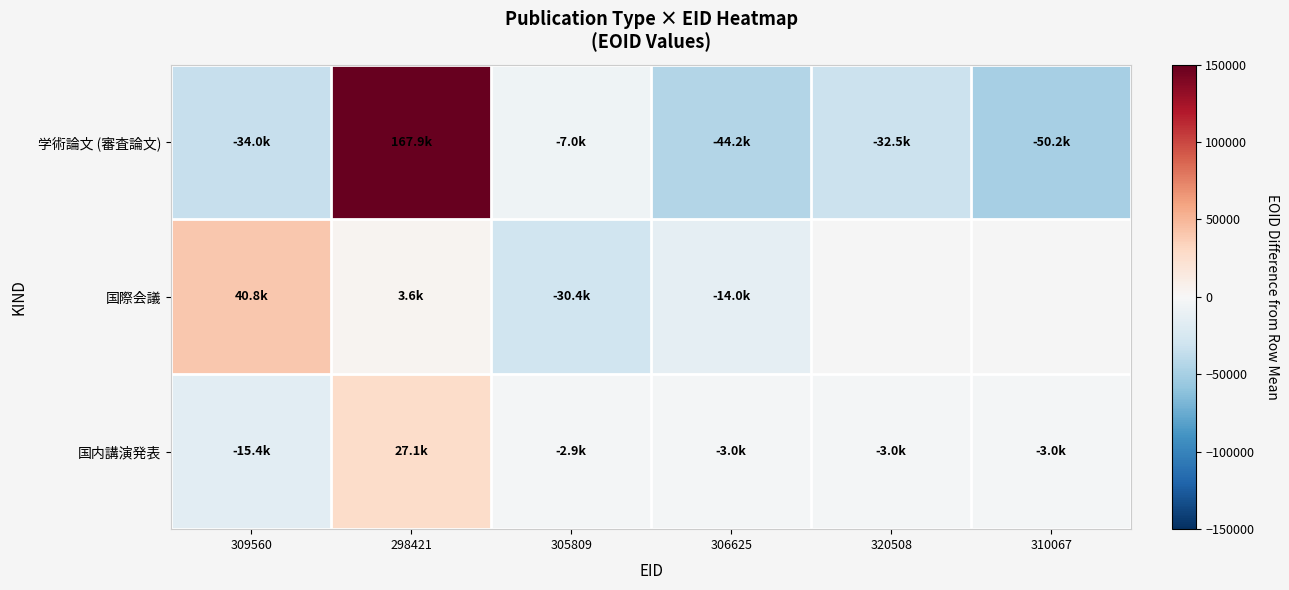

Read the 国内講演発表 value at 298421.

27117.5